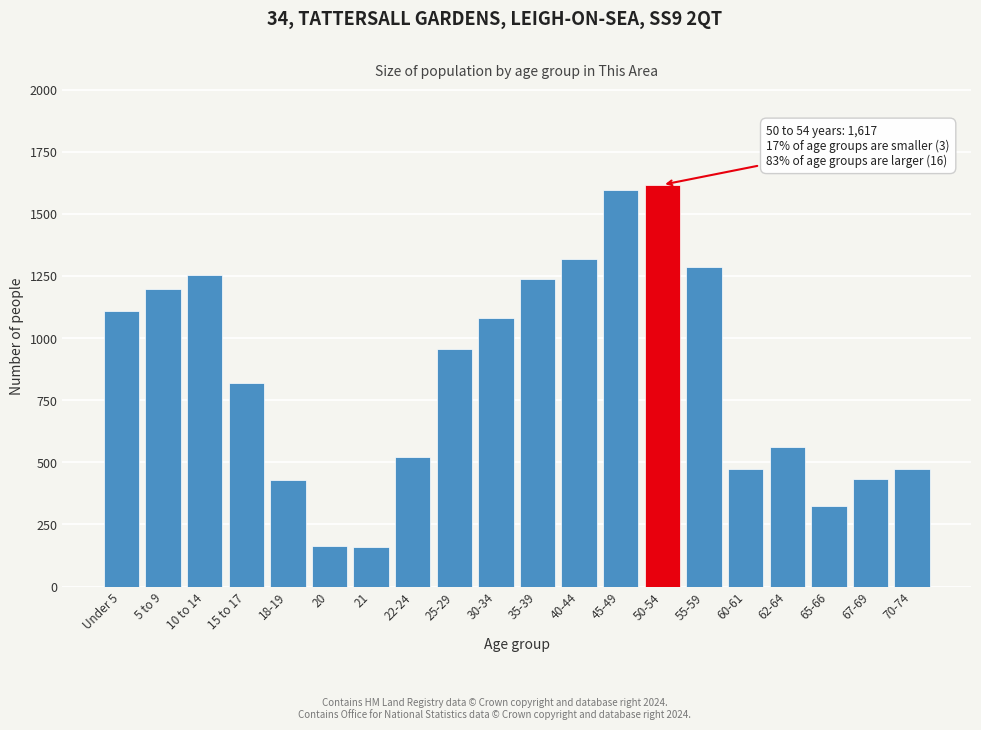

Is it true that the value at 22-24 is 801?

False